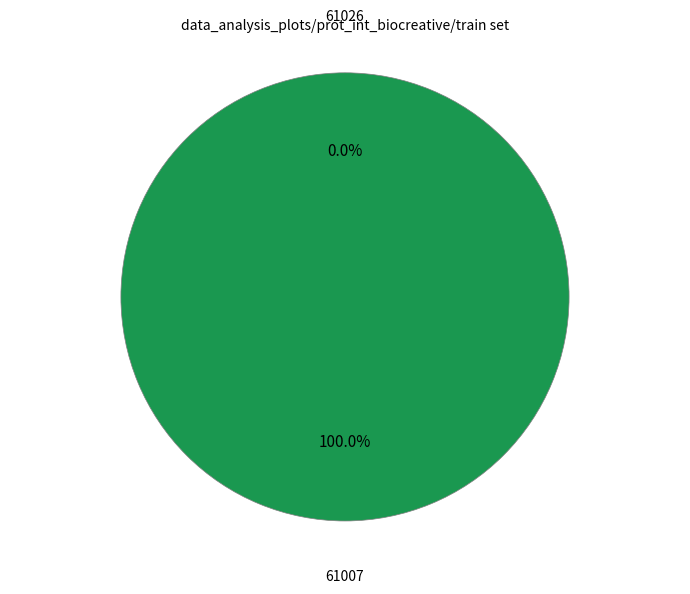

Rank the categories by value from lowest to highest.

61026, 61007